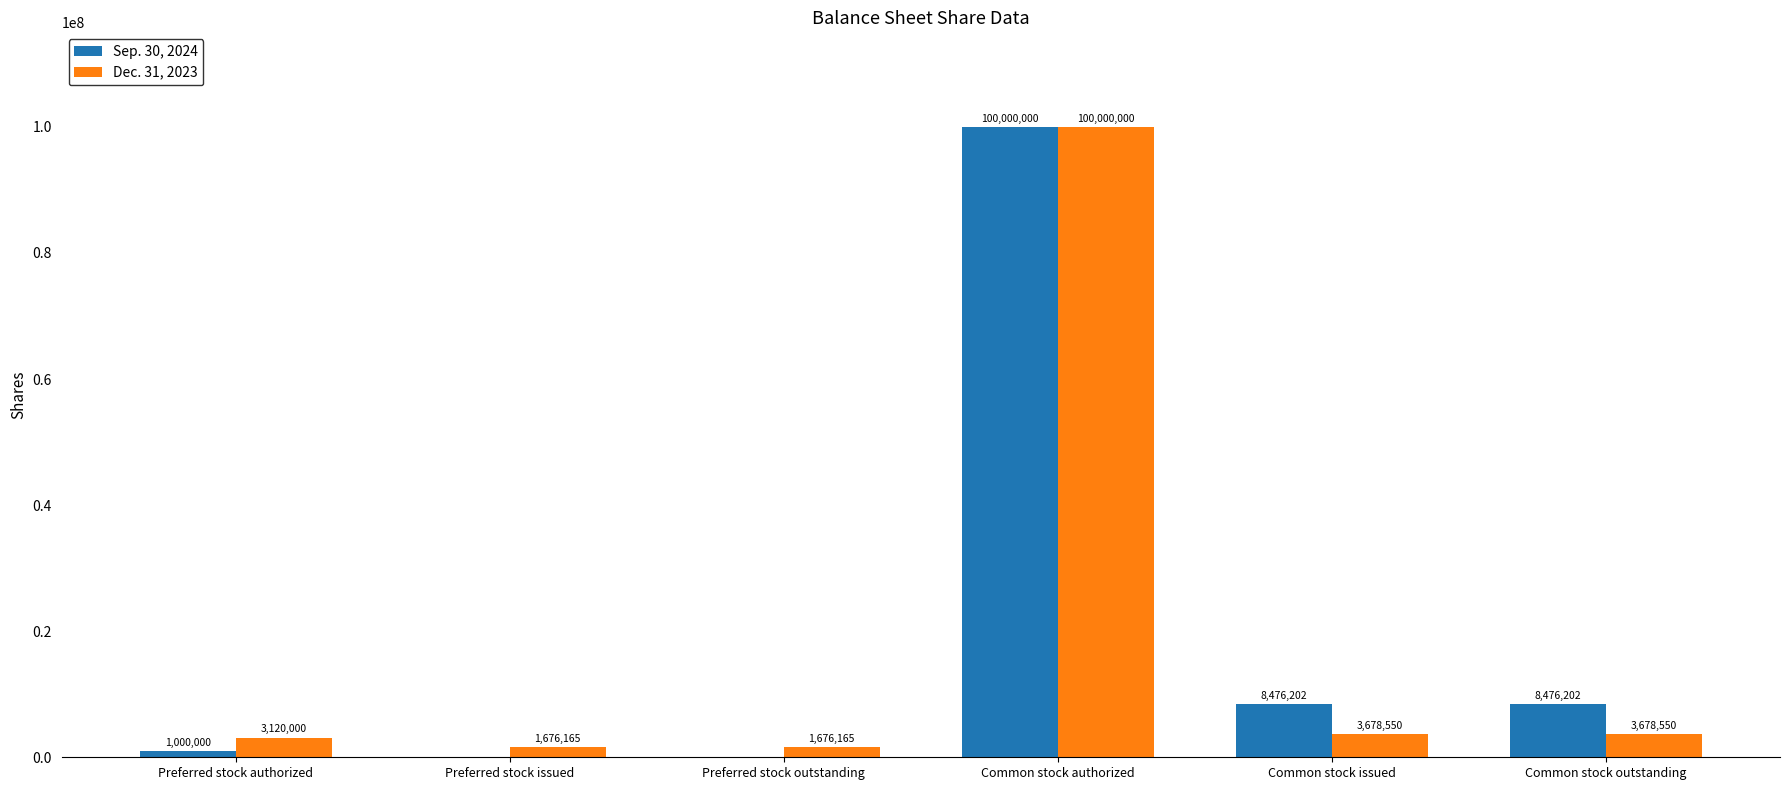

Which series changed the most between Preferred stock authorized and Preferred stock issued?

Dec. 31, 2023